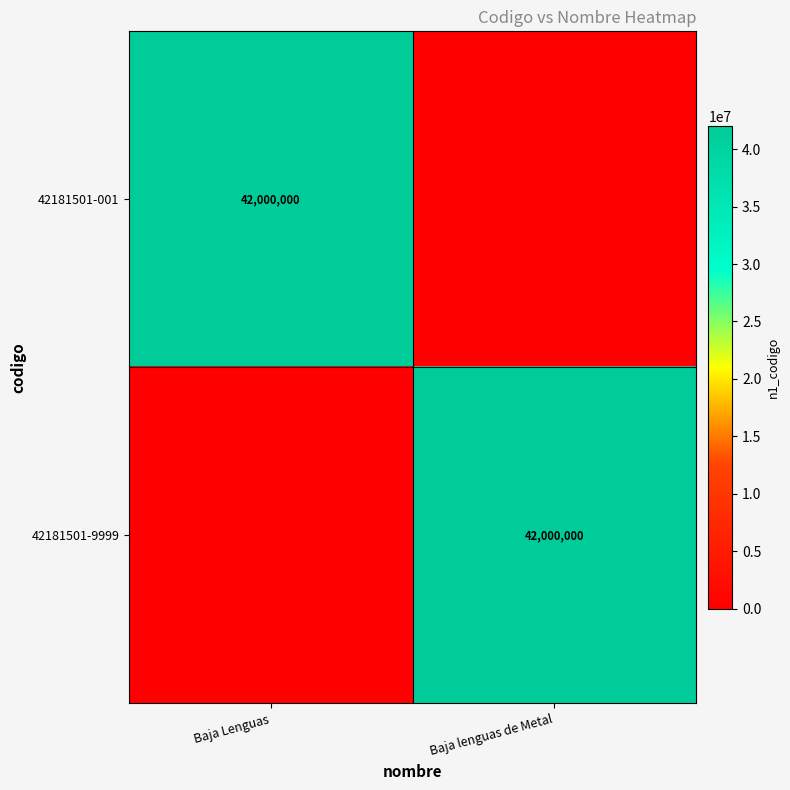

The 42181501-001 series shows 42000000 at Baja Lenguas. True or false?

True